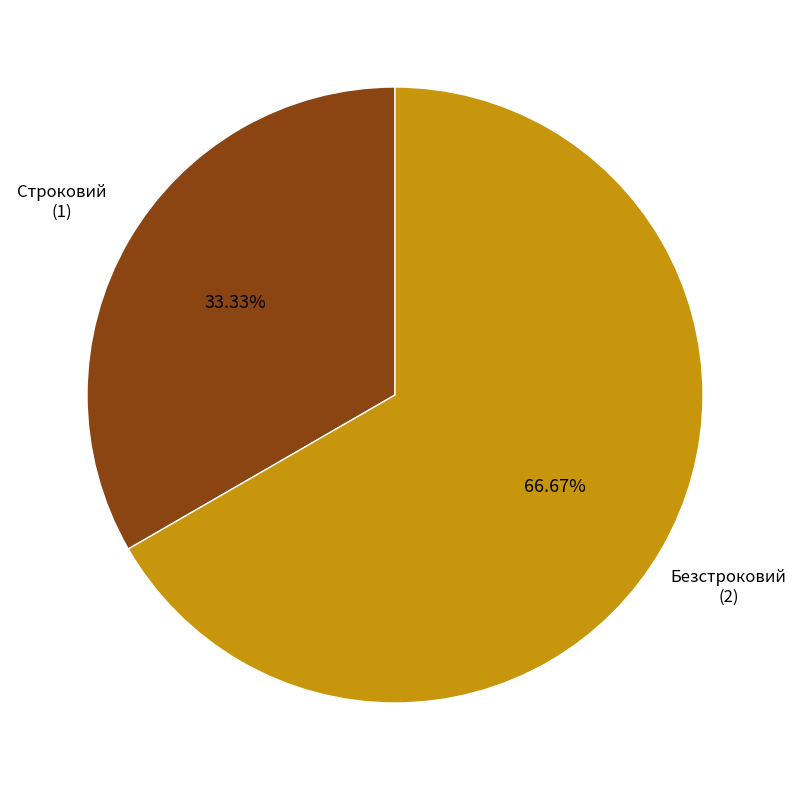

Is there any slice that represents more than half of the pie?

Yes